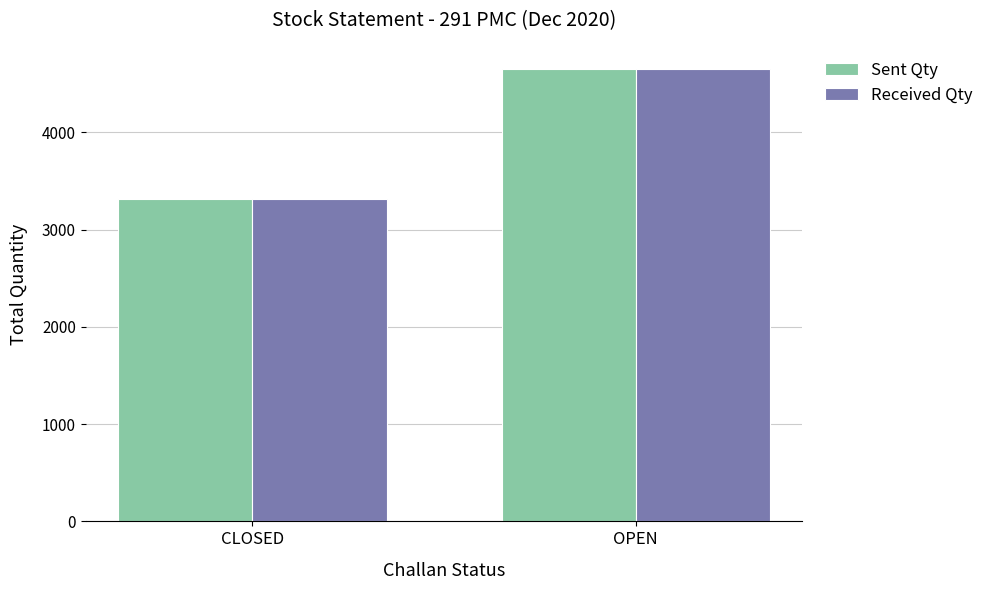

At how many categories does at least one series exceed 4191?

1